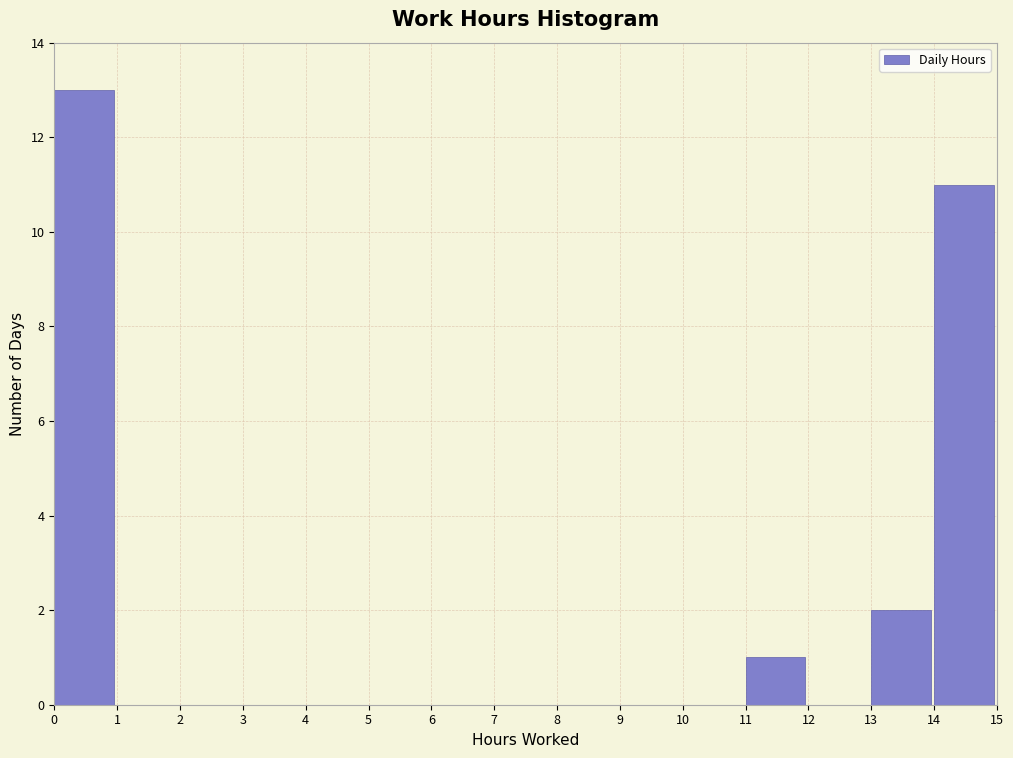

Reading left to right, list every bar in this chart as the range it spans on the x-axis followed by its height. The values are not printed on the chart, so give them approximately, as read against the axis.

0 to 1: 13
1 to 2: 0
2 to 3: 0
3 to 4: 0
4 to 5: 0
5 to 6: 0
6 to 7: 0
7 to 8: 0
8 to 9: 0
9 to 10: 0
10 to 11: 0
11 to 12: 1
12 to 13: 0
13 to 14: 2
14 to 15: 11